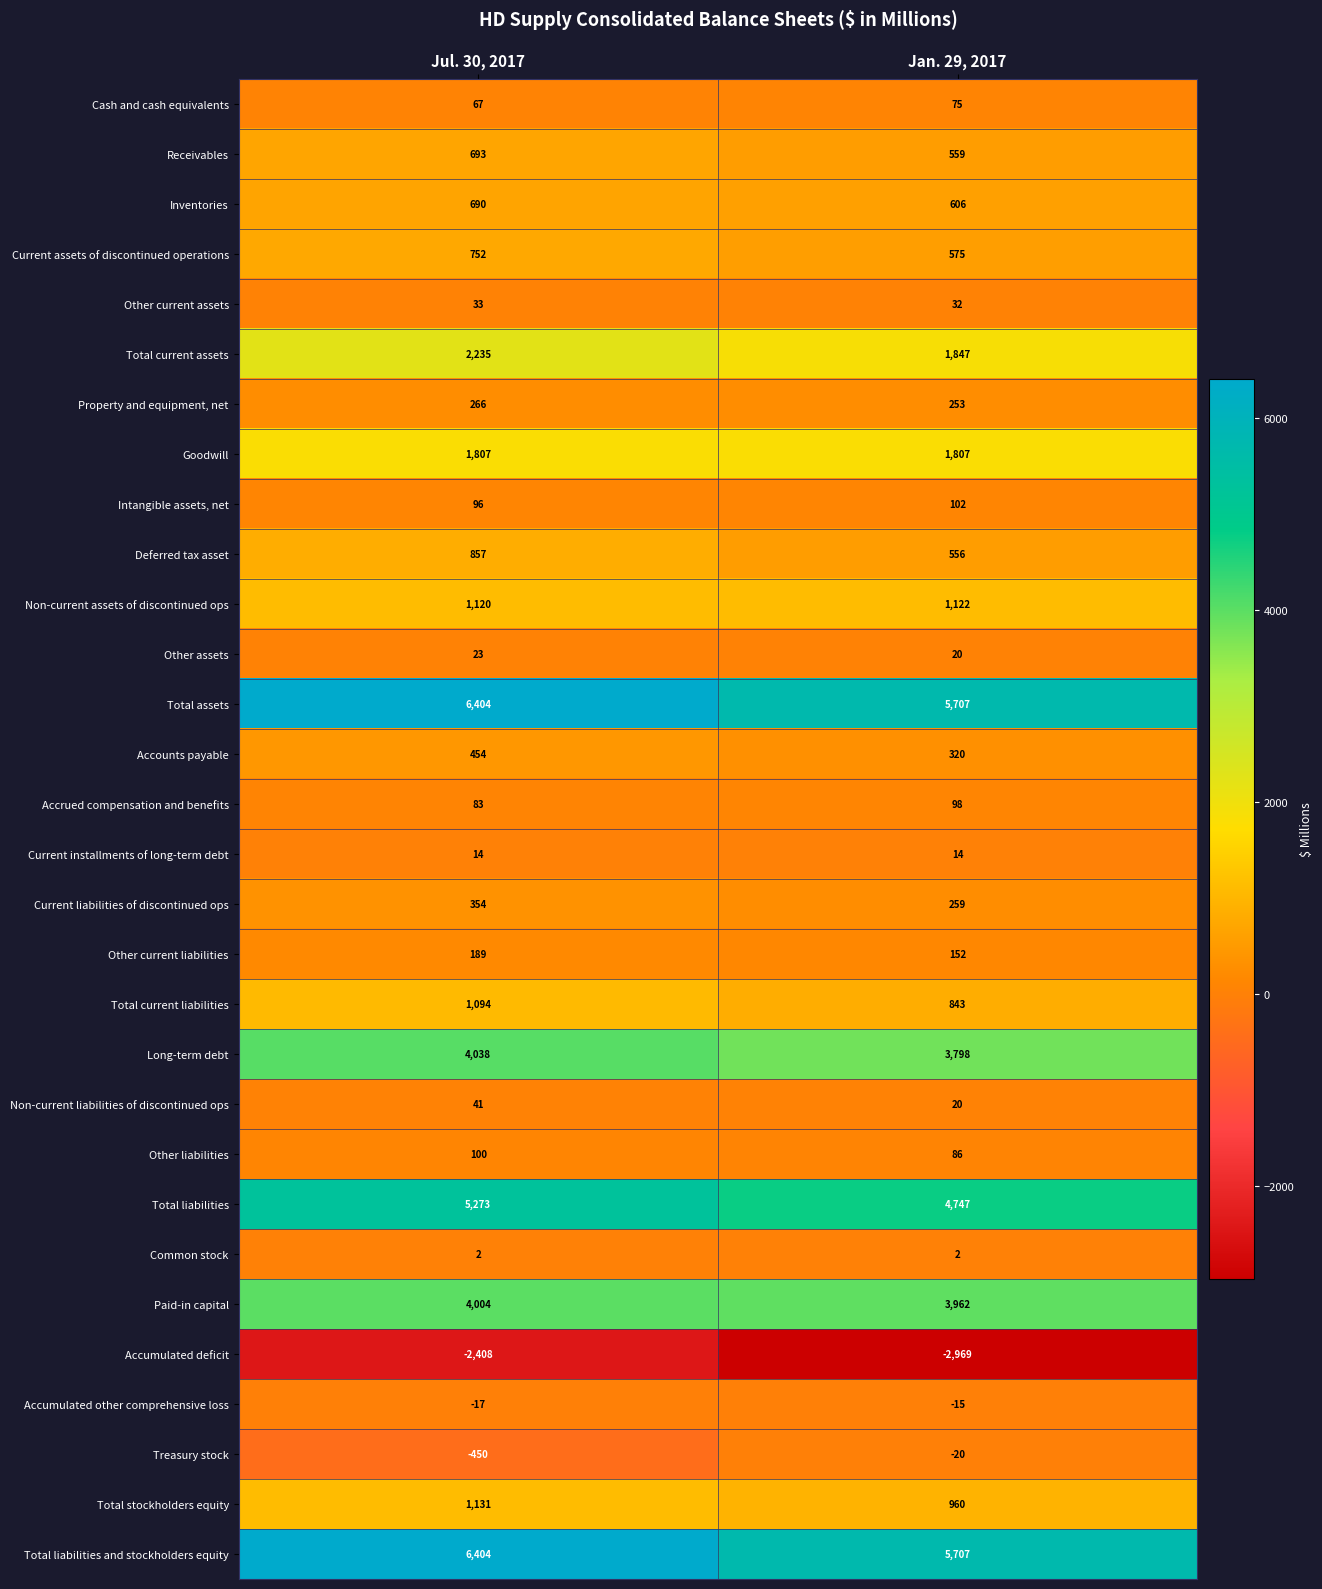

What is the sum of the Property and equipment, net values at Jan. 29, 2017 and Jul. 30, 2017?

519